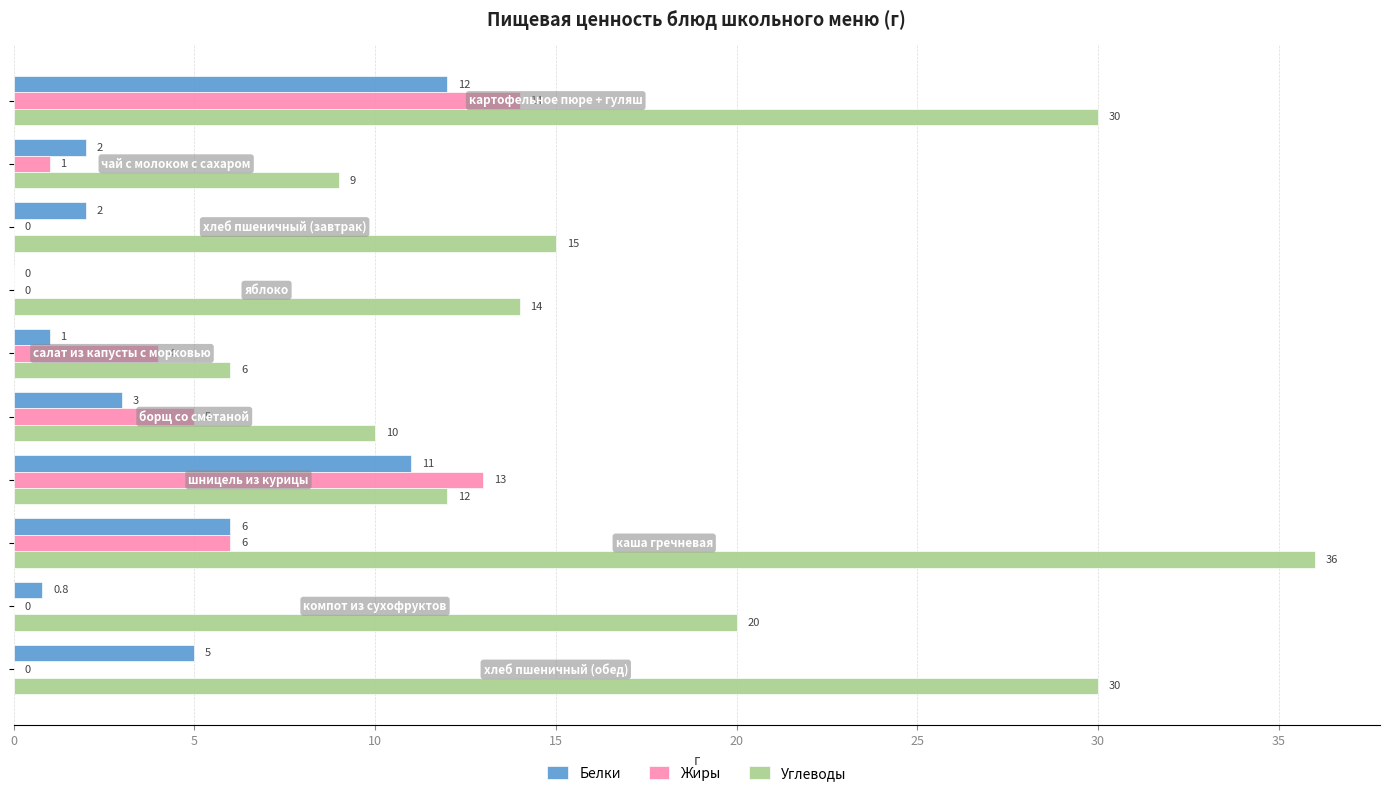

What is the greatest value displayed?

36.0